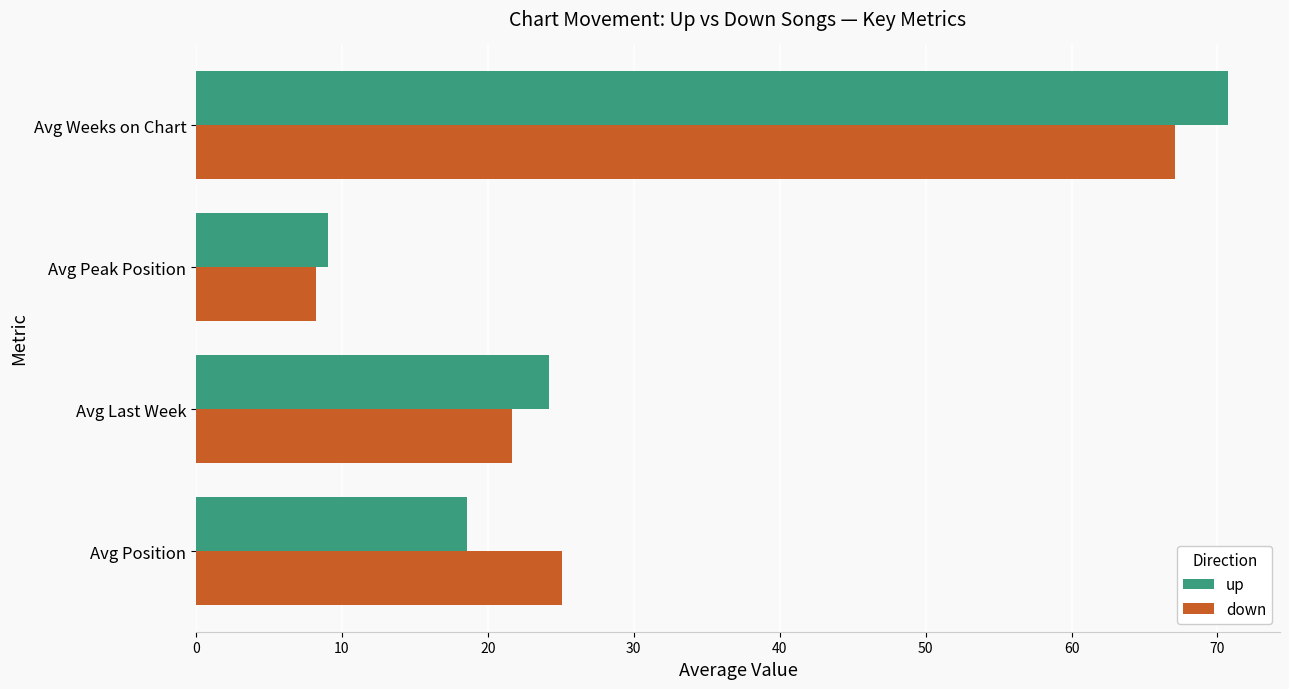

Which category has the lowest value in the up series?

Avg Peak Position